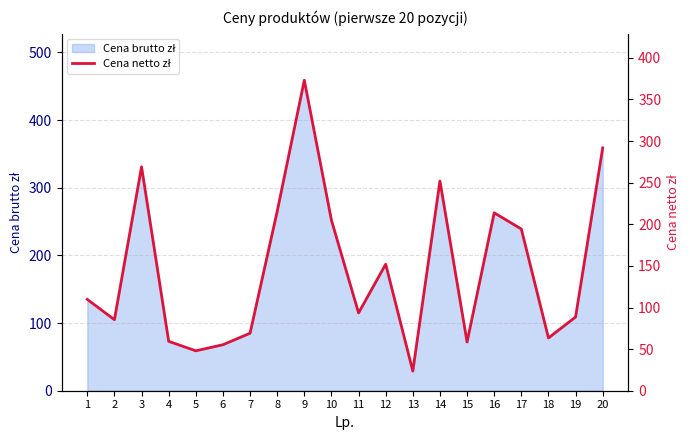

How many lines are shown in the chart?

1